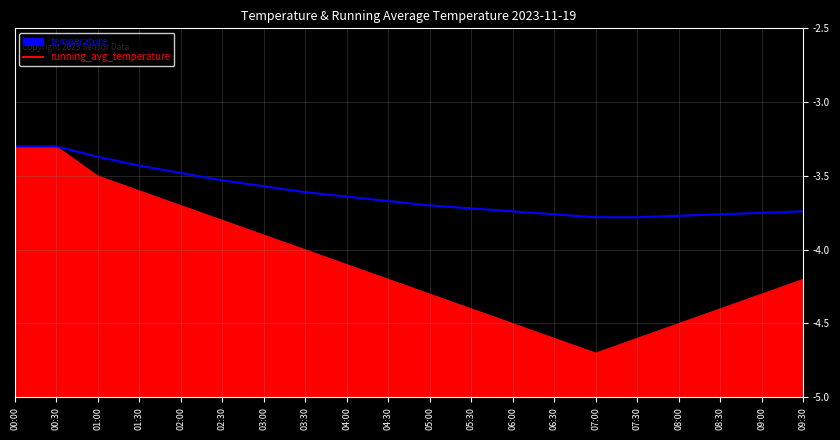

At which category does the chart reach its peak across all series?

00:00